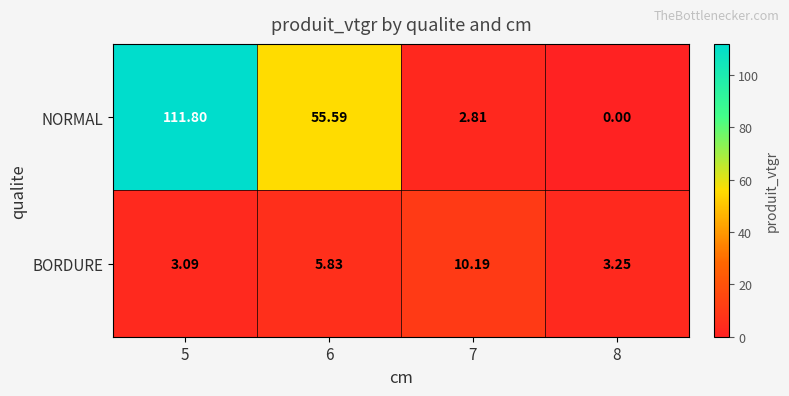

Rank the series by their maximum value, from highest to lowest.

NORMAL, BORDURE